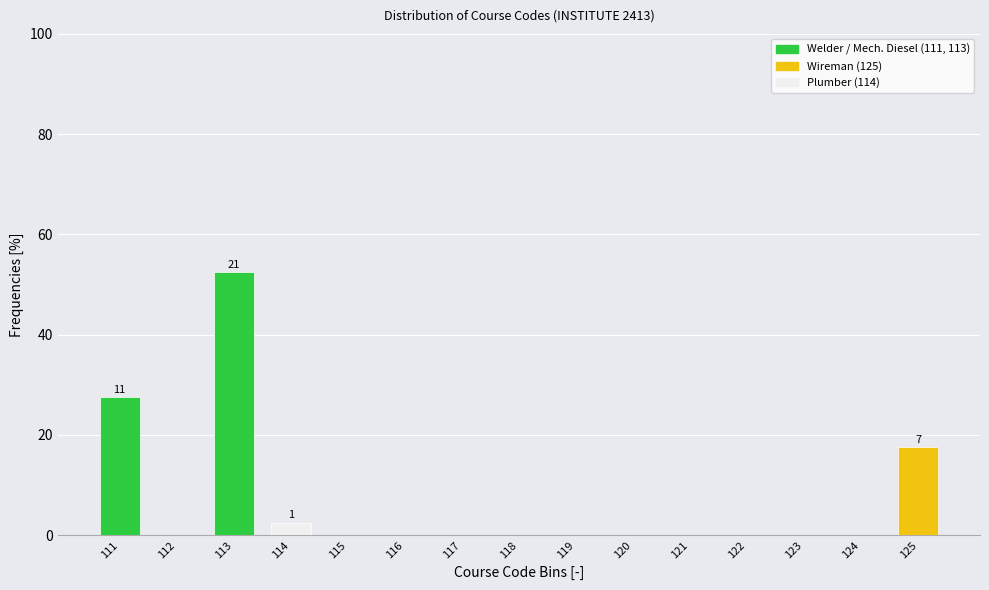

Reading left to right, extract all data points from this chart.

111=27.5	112=0.0	113=52.5	114=2.5	115=0.0	116=0.0	117=0.0	118=0.0	119=0.0	120=0.0	121=0.0	122=0.0	123=0.0	124=0.0	125=17.5